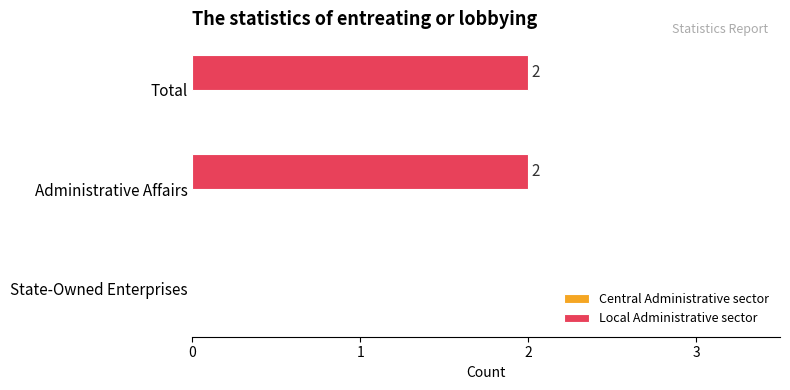

How many data points does each series have?

3